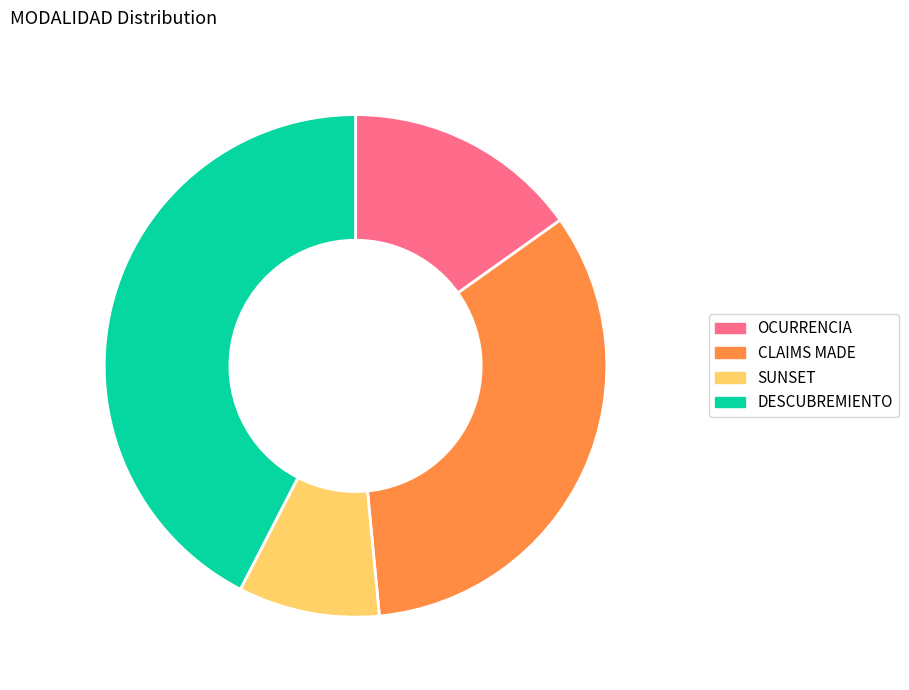

Rank the categories by value from lowest to highest.

SUNSET, OCURRENCIA, CLAIMS MADE, DESCUBREMIENTO